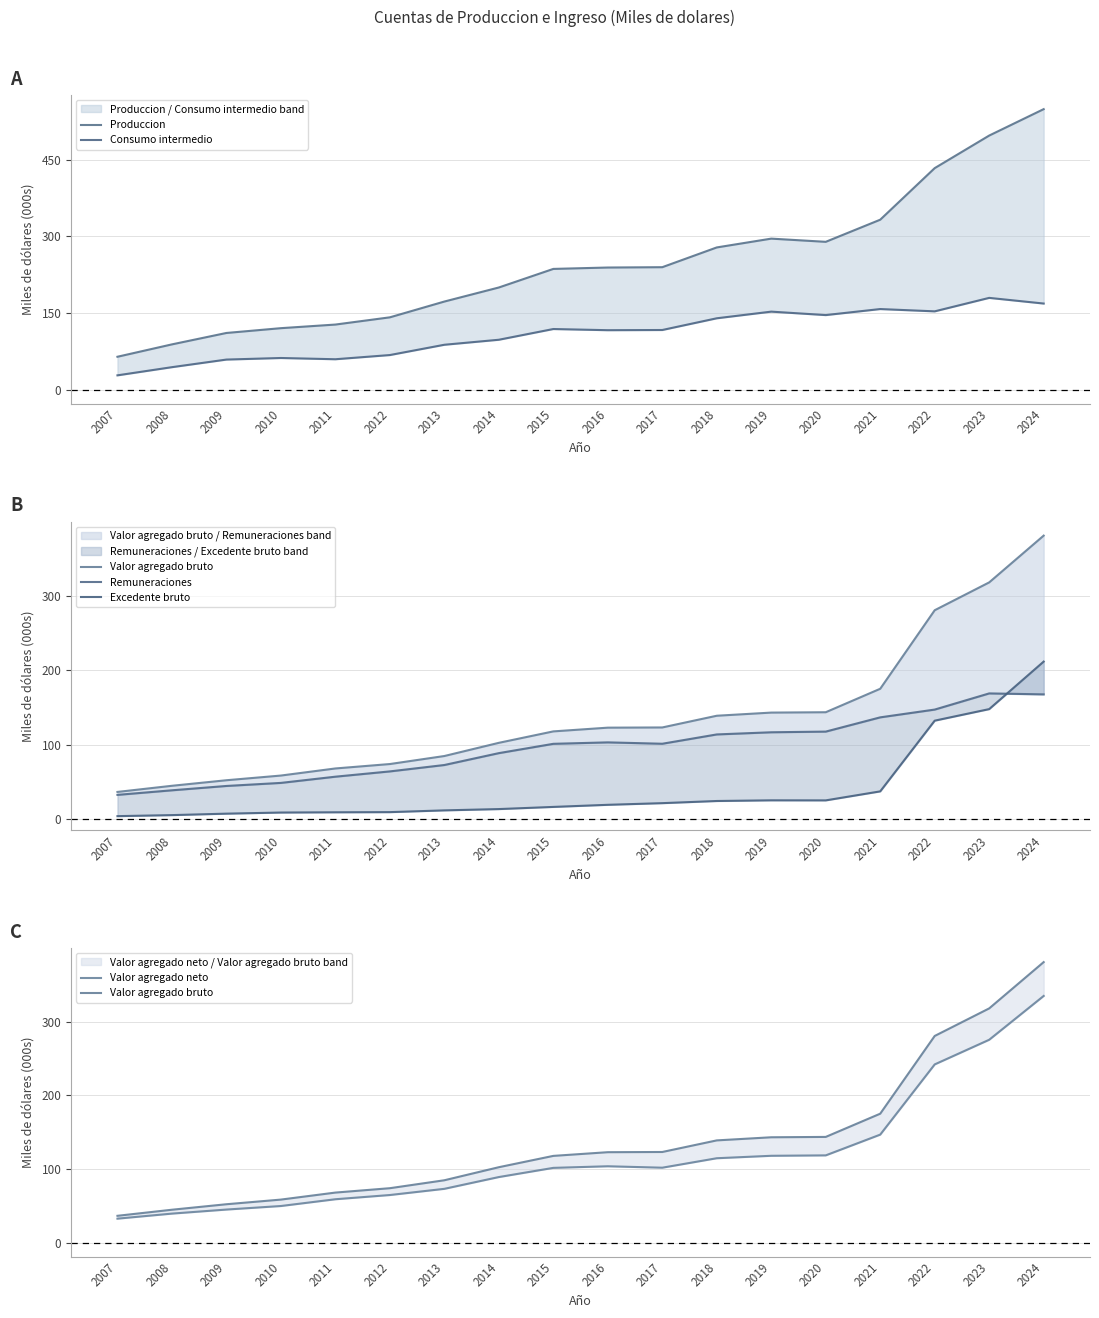

What is the minimum value for Produccion?

64.4